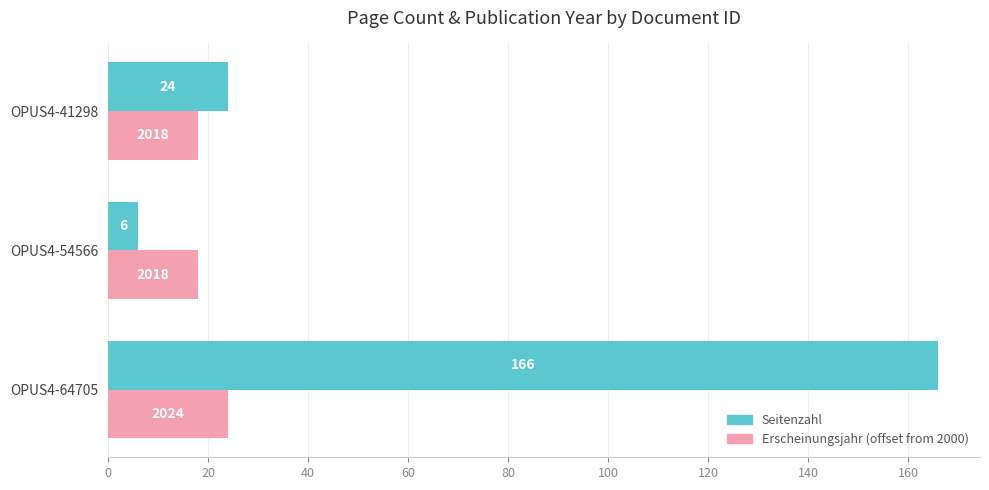

Is the value of Seitenzahl at OPUS4-54566 greater than the value of Erscheinungsjahr (offset from 2000) at OPUS4-41298?

No